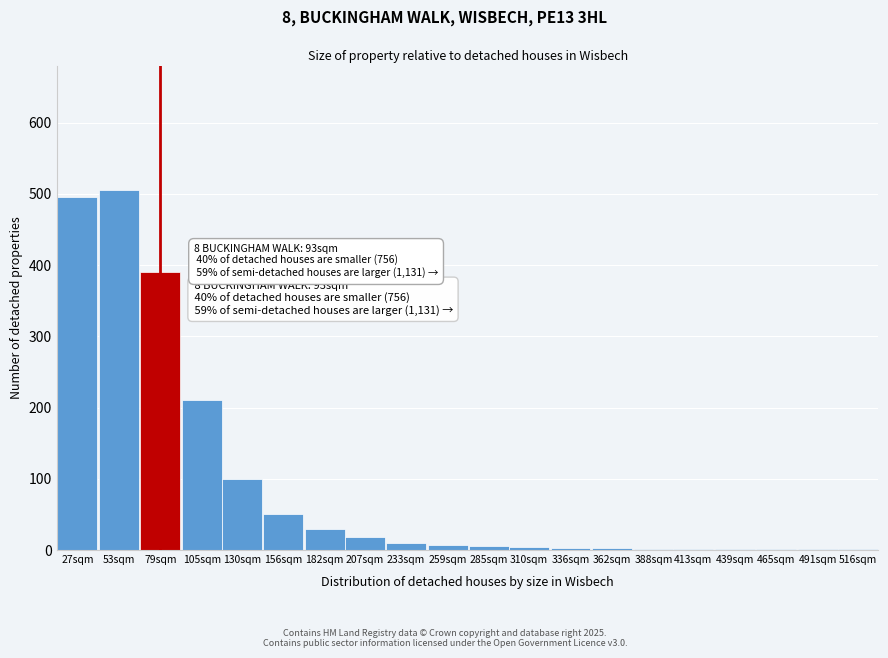

True or false: the data shows 10 at 233sqm.

True